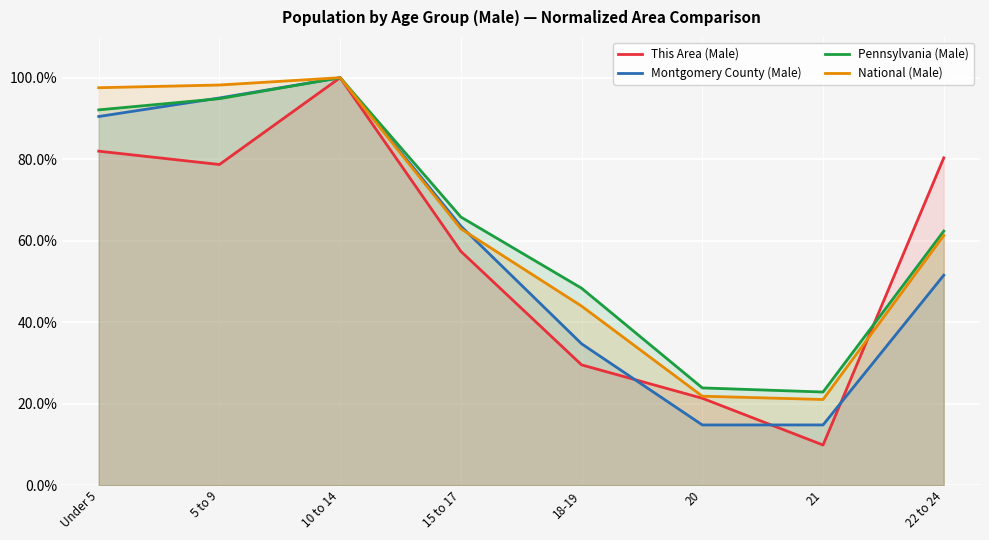

List the series in order of their peak value, lowest first.

This Area (Male), Montgomery County (Male), Pennsylvania (Male), National (Male)